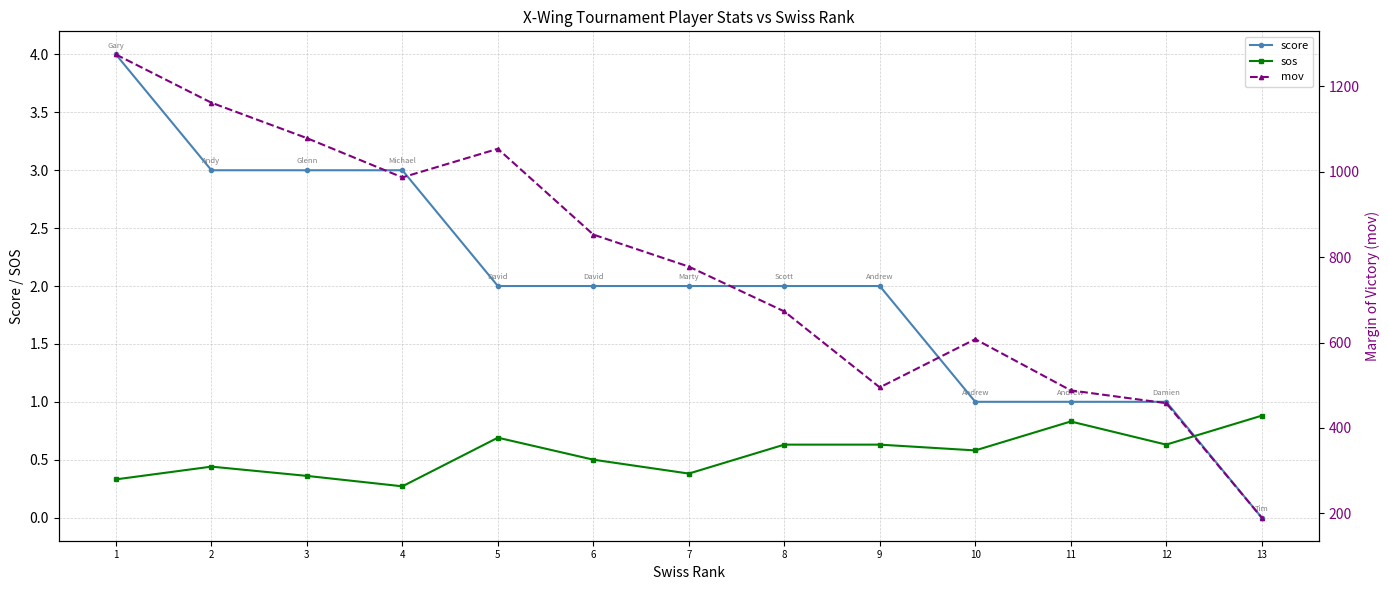

Which series has the largest total across all categories?

mov